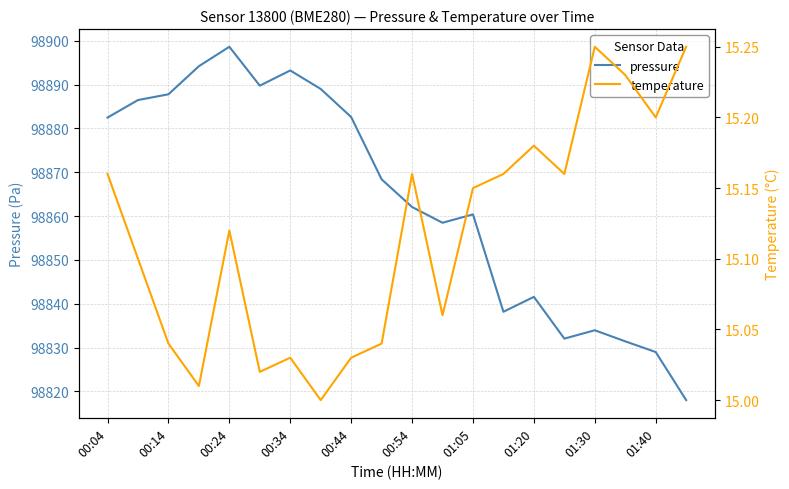

What is the difference between the maximum and minimum values in the temperature series?

0.2